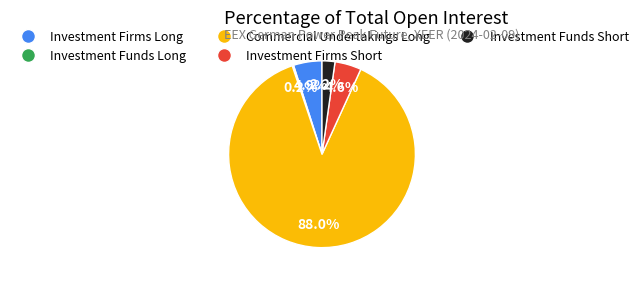

Between Investment Funds Short and Investment Firms Short, which is larger?

Investment Firms Short